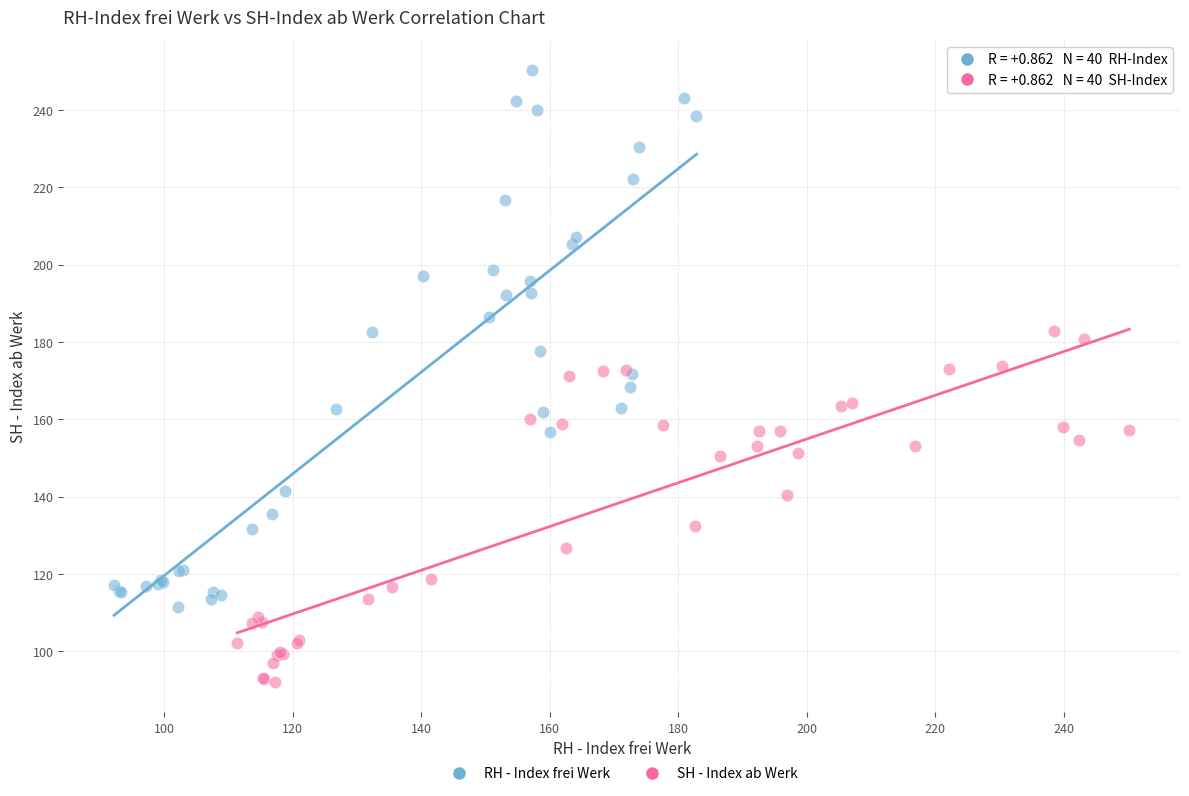

Which series has the largest Y range (max minus min)?

RH - Index frei Werk